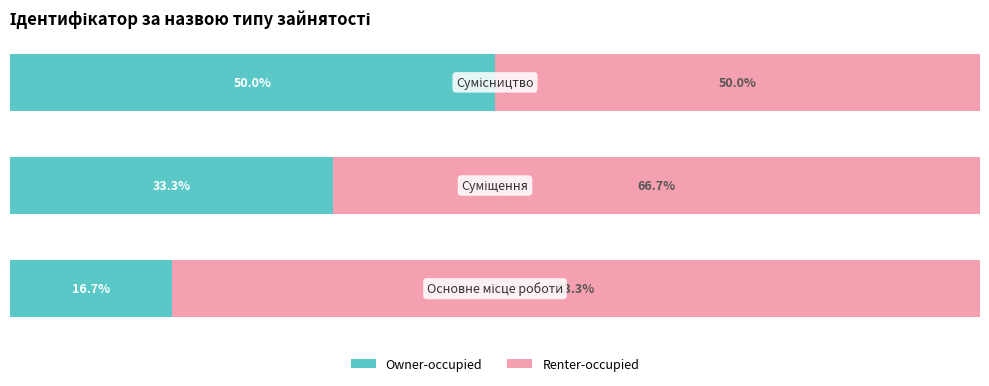

What are all the series names shown in the legend?

Owner-occupied, Renter-occupied